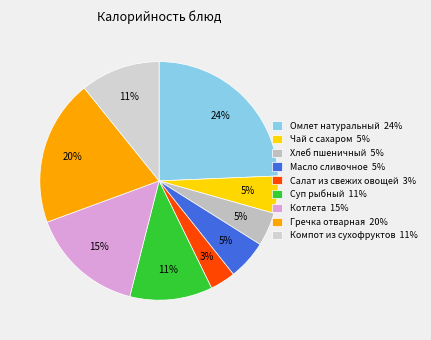

Is it true that Хлеб пшеничный is 5% of the pie?

True